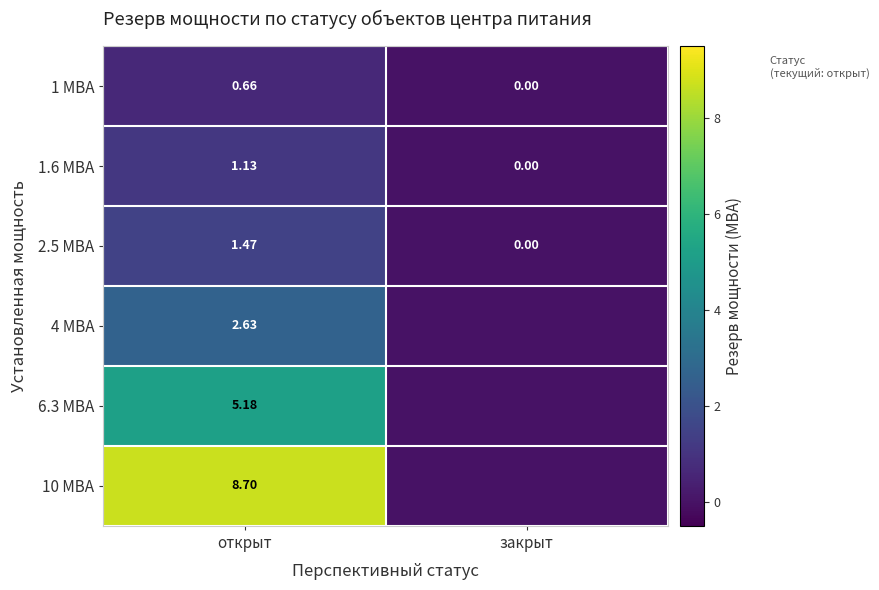

List the labels in order of 1 МВА value, smallest first.

закрыт, открыт